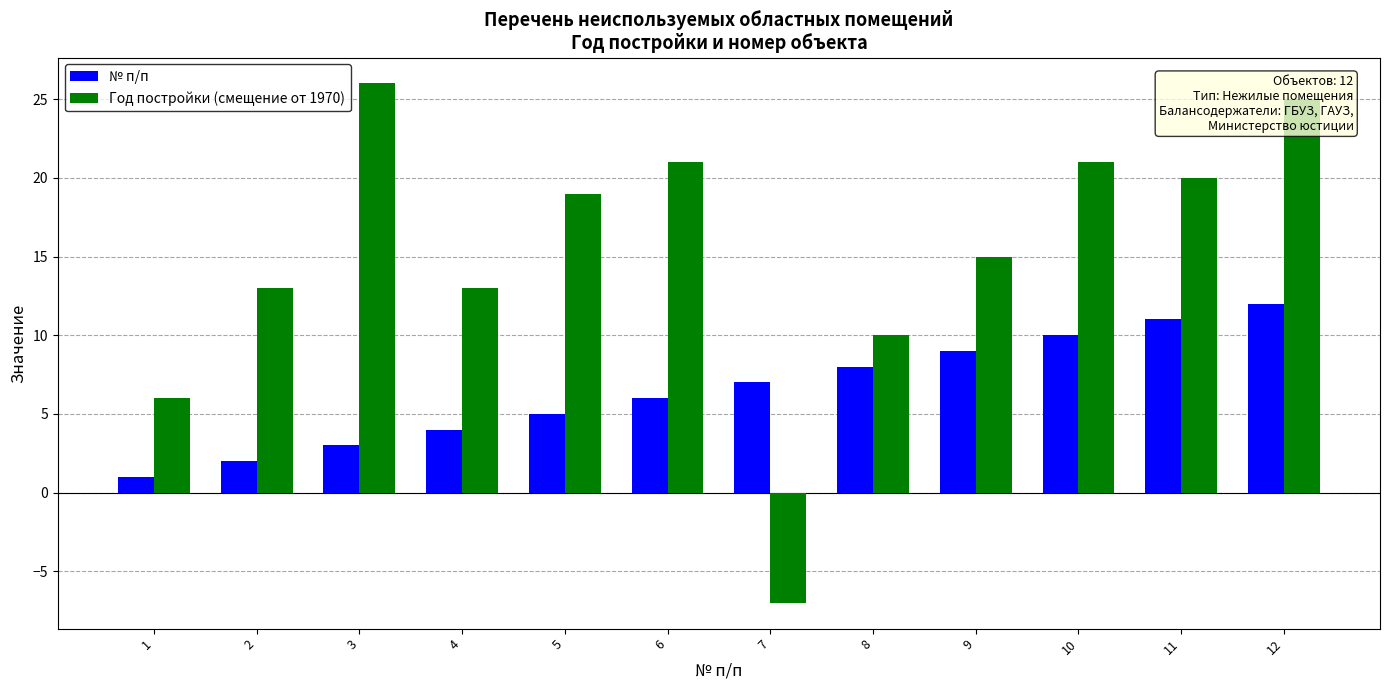

Is the value of Год постройки (смещение от 1970) at 12 greater than the value of № п/п at 1?

Yes